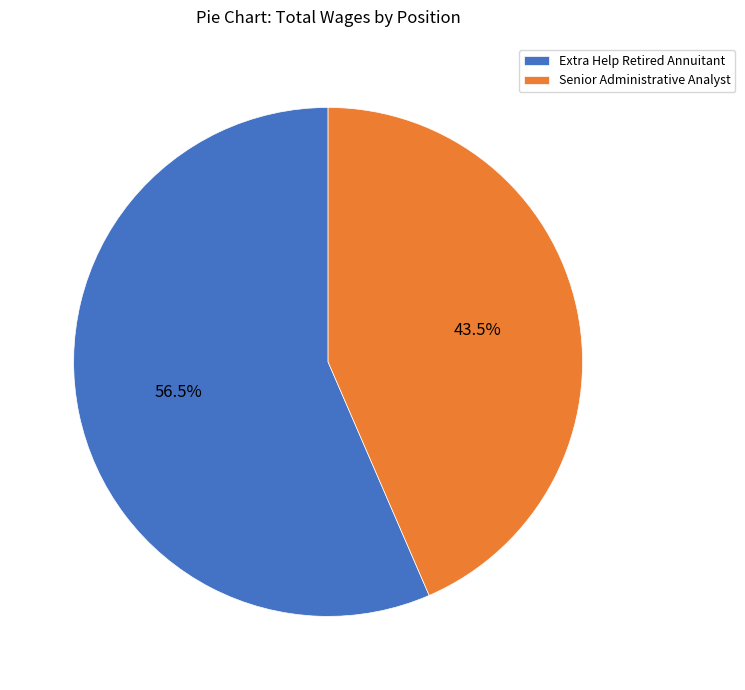

Count the number of slices in the pie.

2